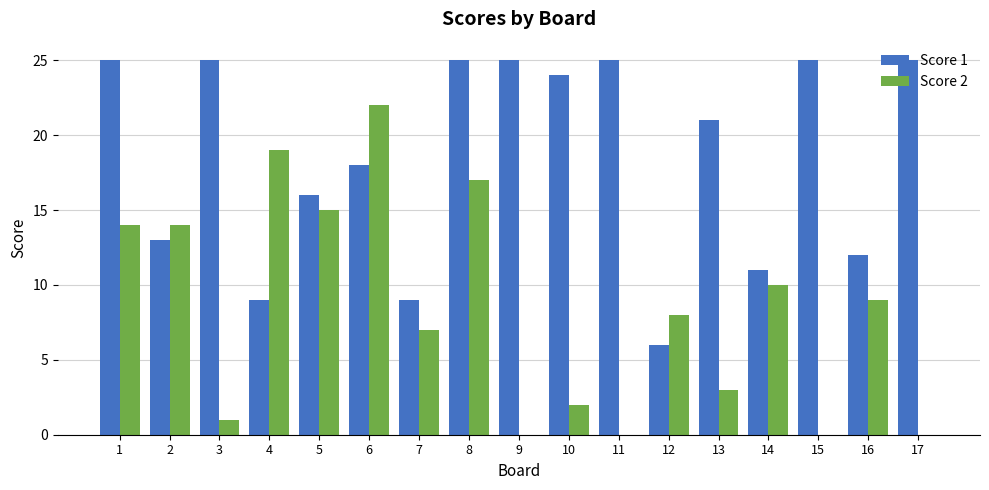

Between 8 and 13, which series saw the biggest shift?

Score 2